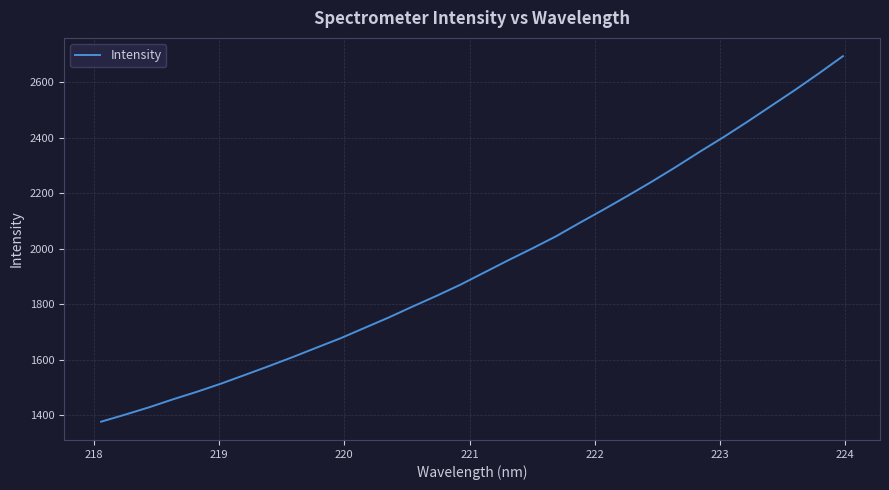

What is the smallest value displayed?

1375.9